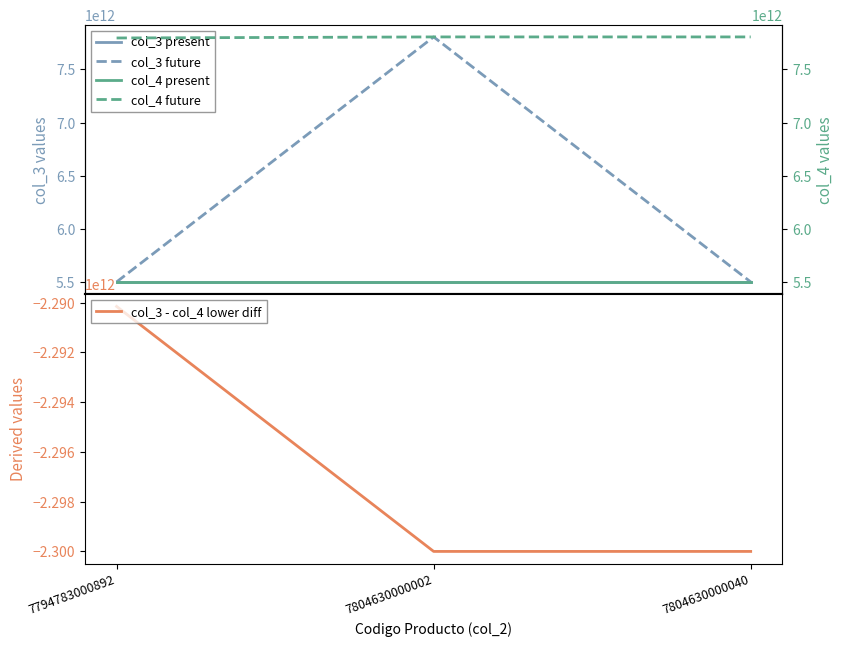

Which series has the largest range (max minus min)?

col_3 future